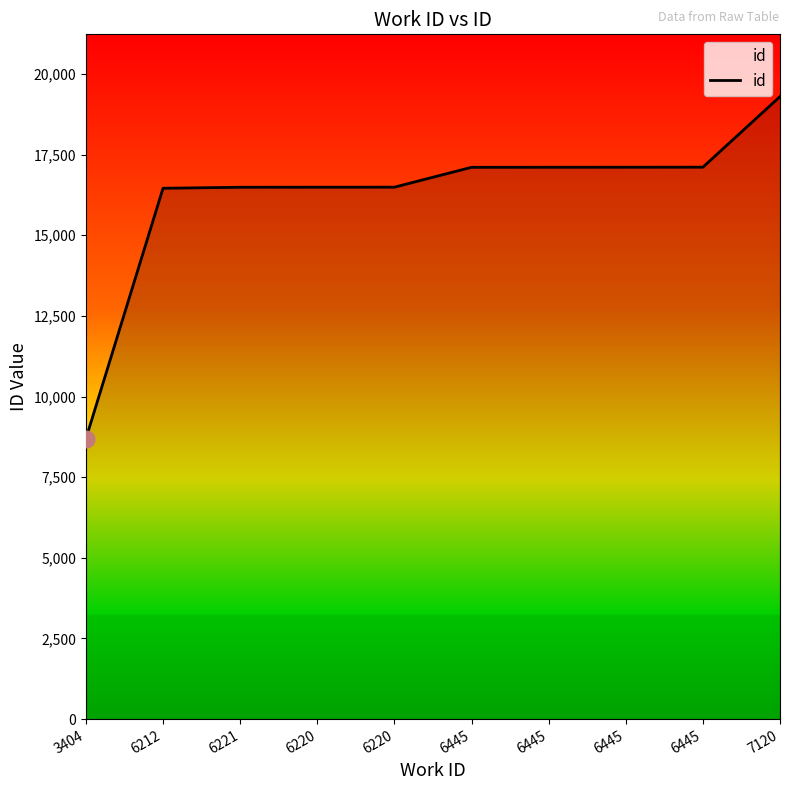

What is the maximum value shown in the chart?

19297